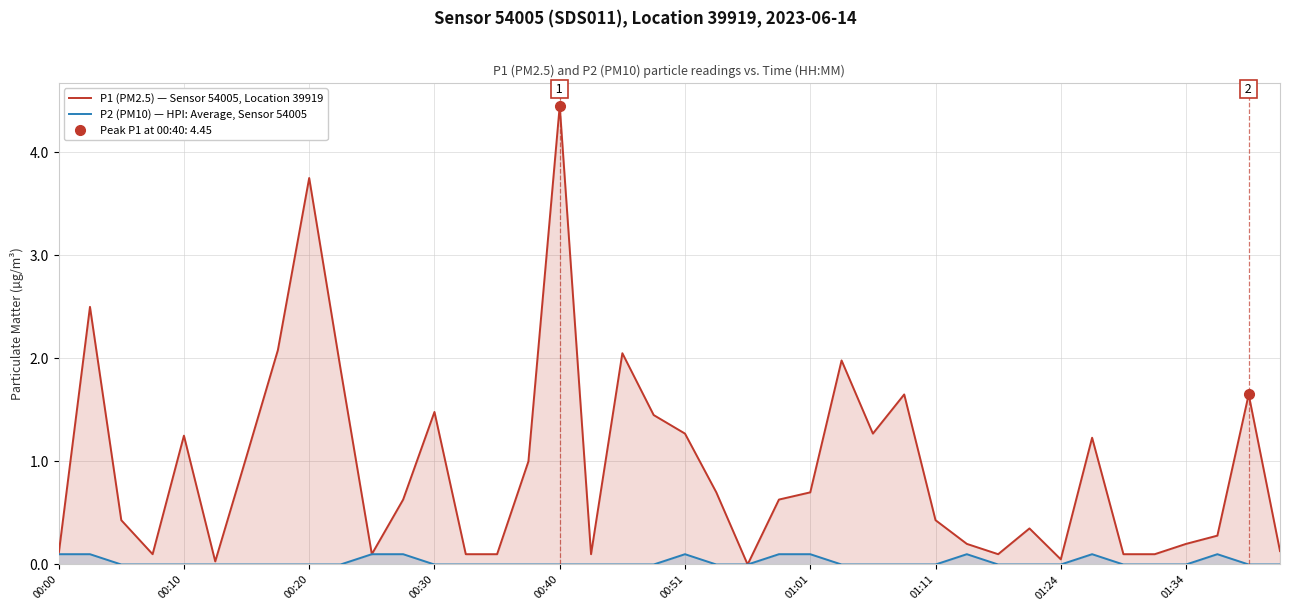

What is the sum of all P2 (PM10) — HPI: Average, Sensor 54005 values?

1.0